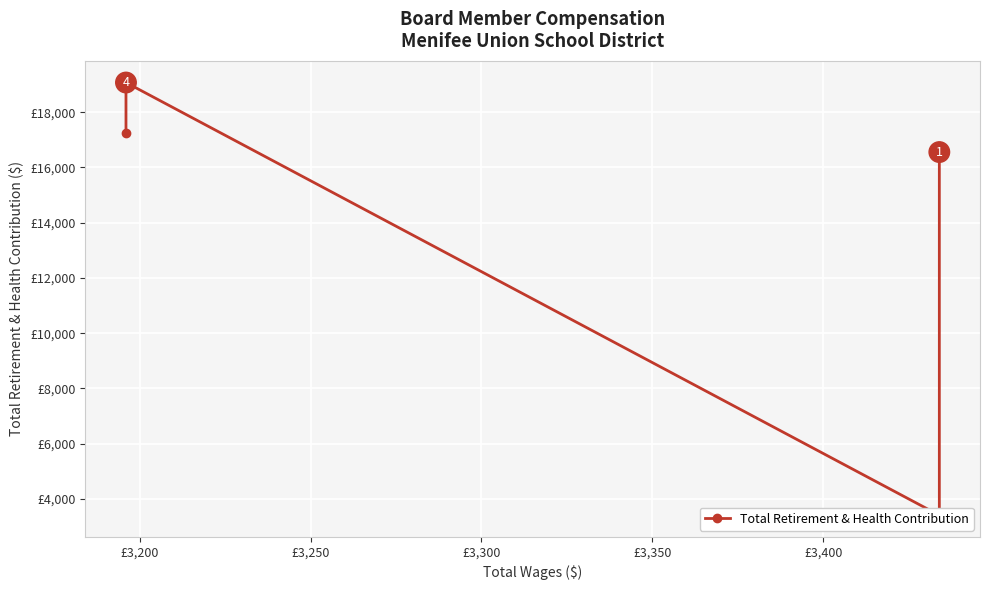

How many data points are less than 16557?

1